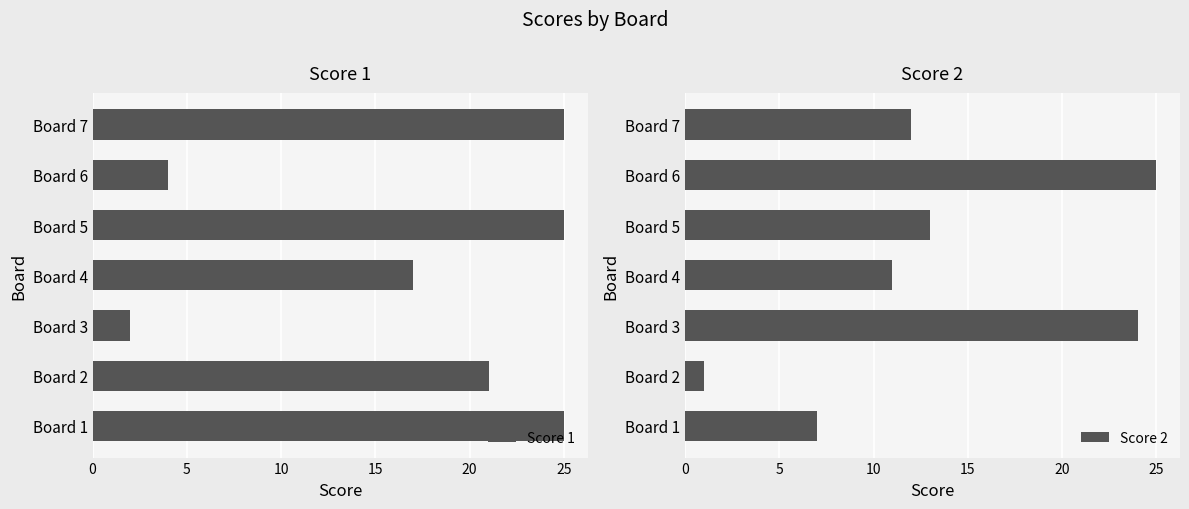

True or false: Score 1 has a value of 6 at Board 2.

False